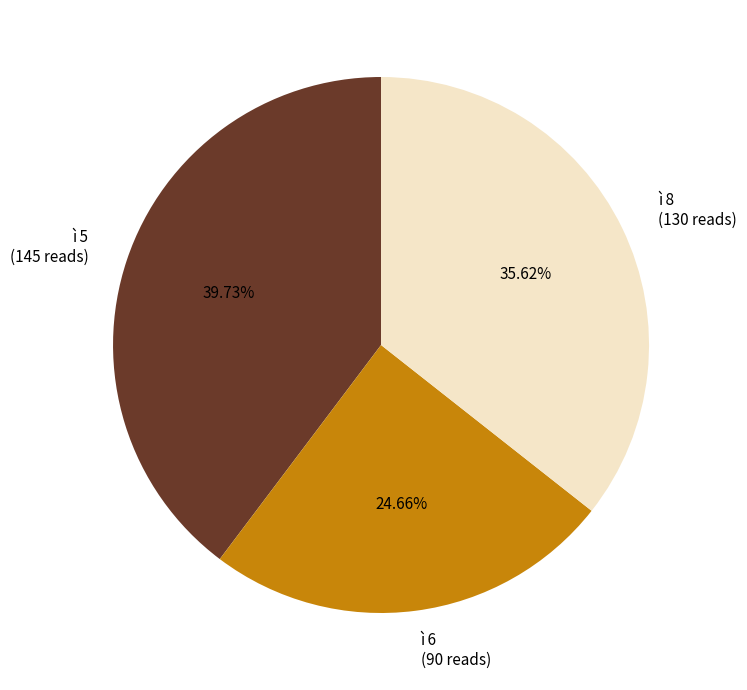

Which has a higher value, ì 8 (130 reads) or ì 5 (145 reads)?

ì 5 (145 reads)